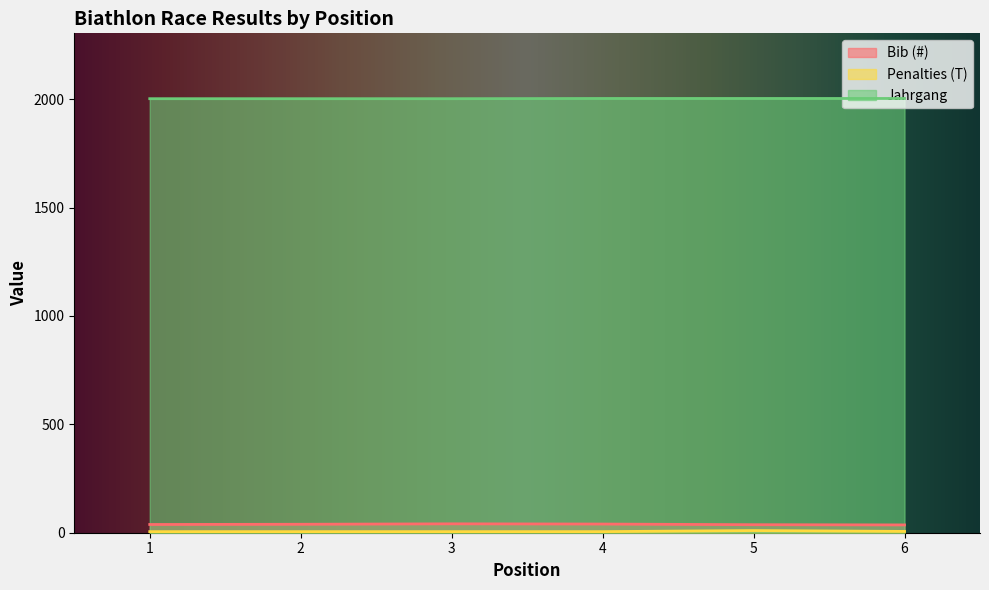

Which series has the largest total across all categories?

Jahrgang